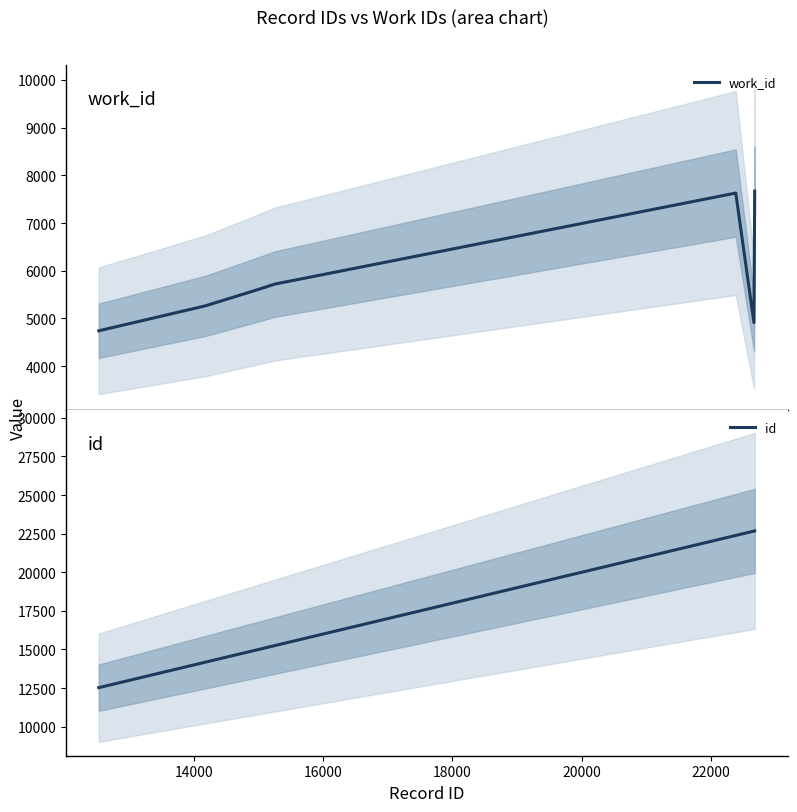

What is the maximum value for work_id?

7669